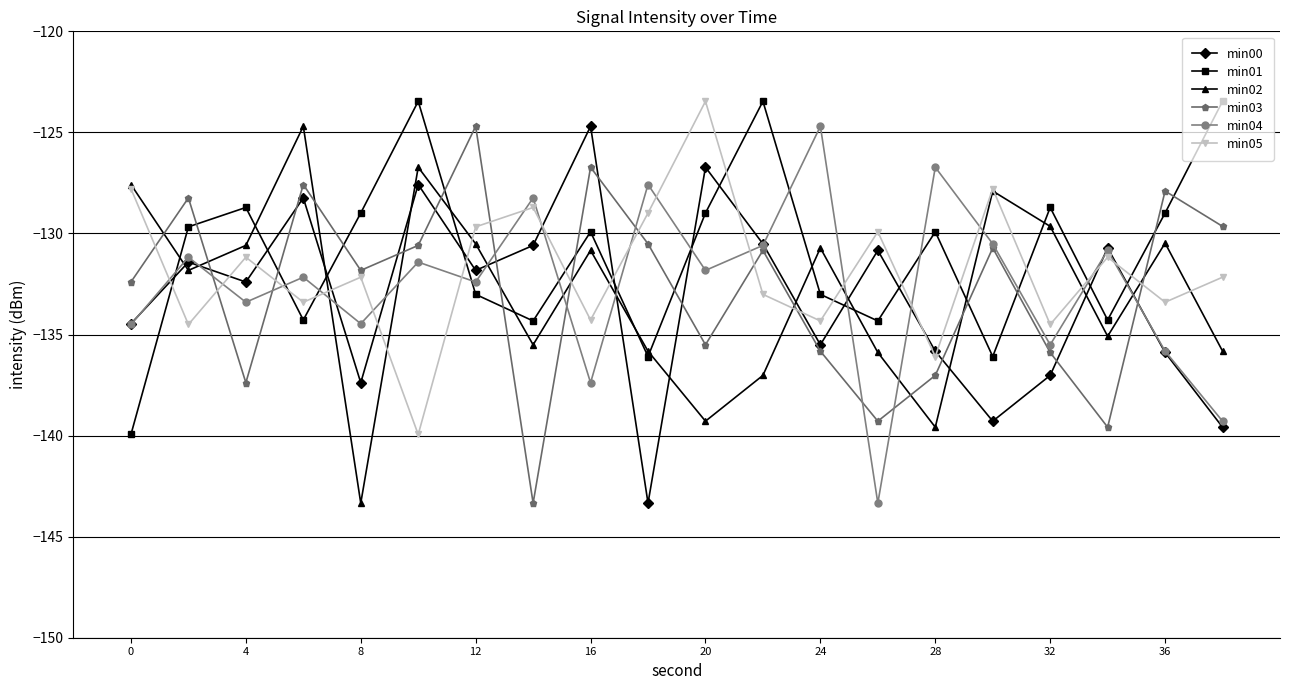

At how many categories does at least one series exceed -141?

20